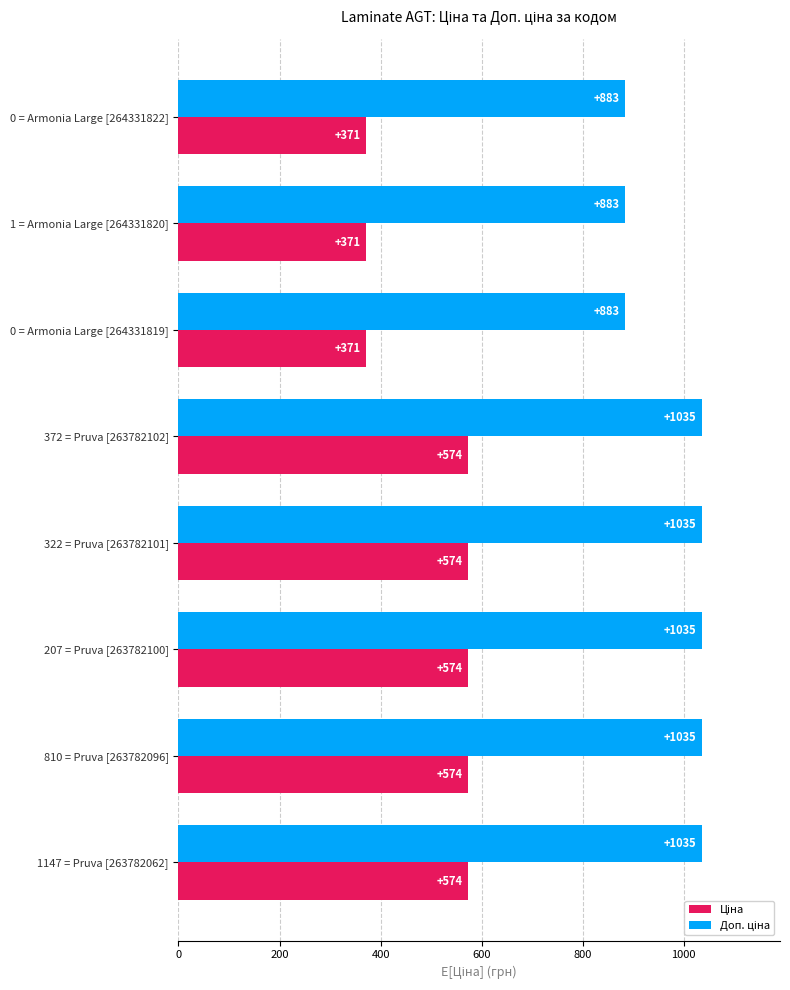

At how many categories does at least one series exceed 951?

5